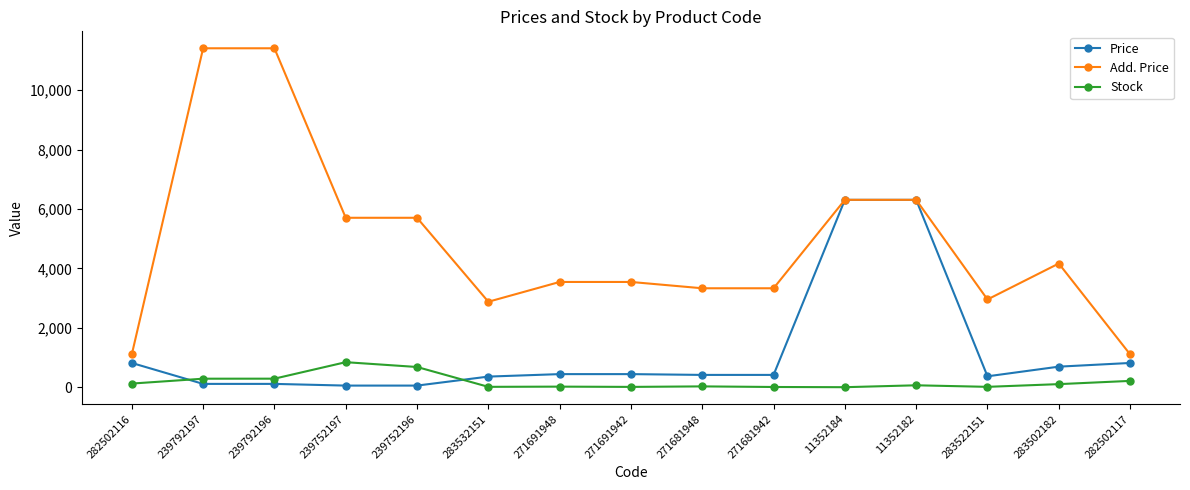

What is the difference between the maximum and second lowest values in the Stock series?

835.0